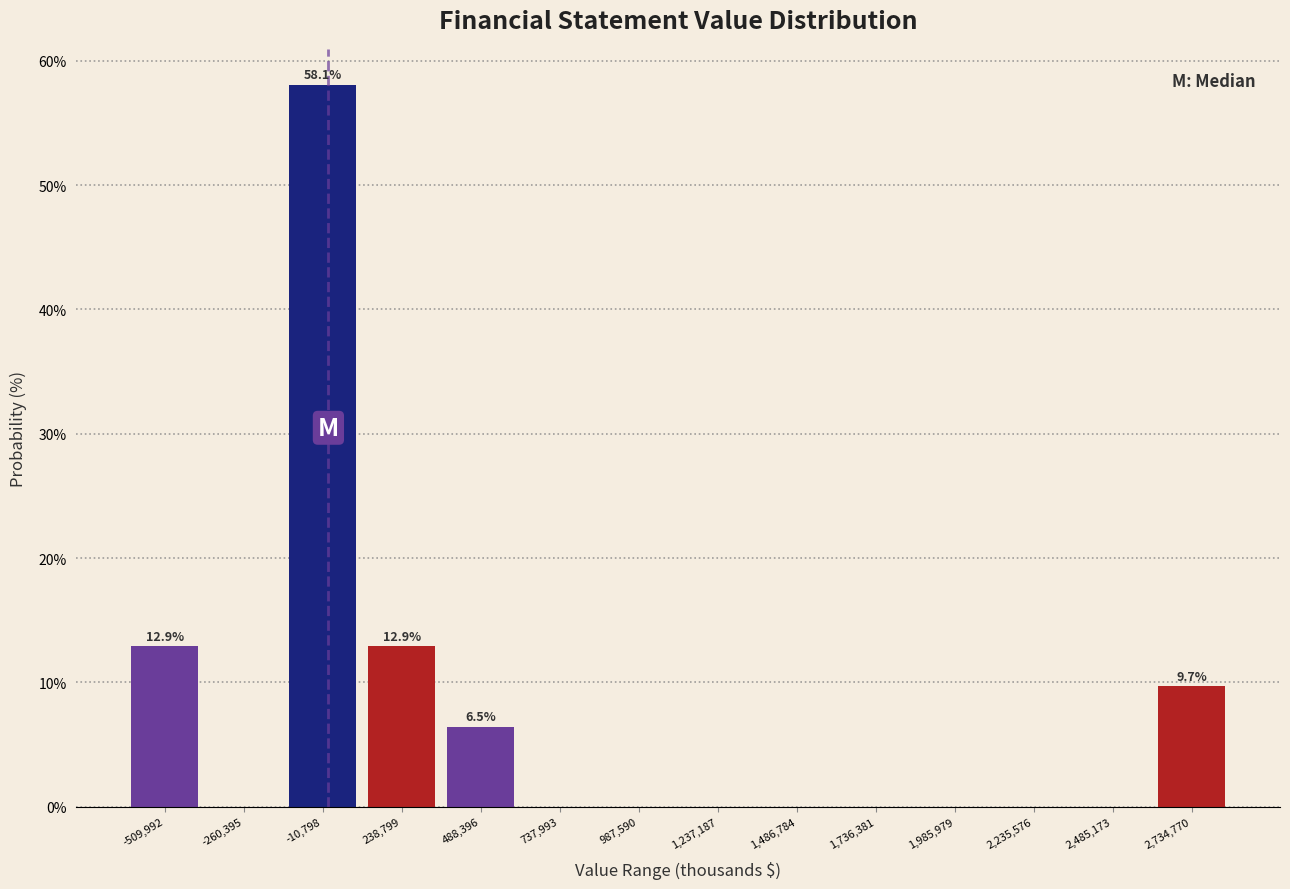

Which range on the x-axis has the tallest bar?

-150000 to 100000